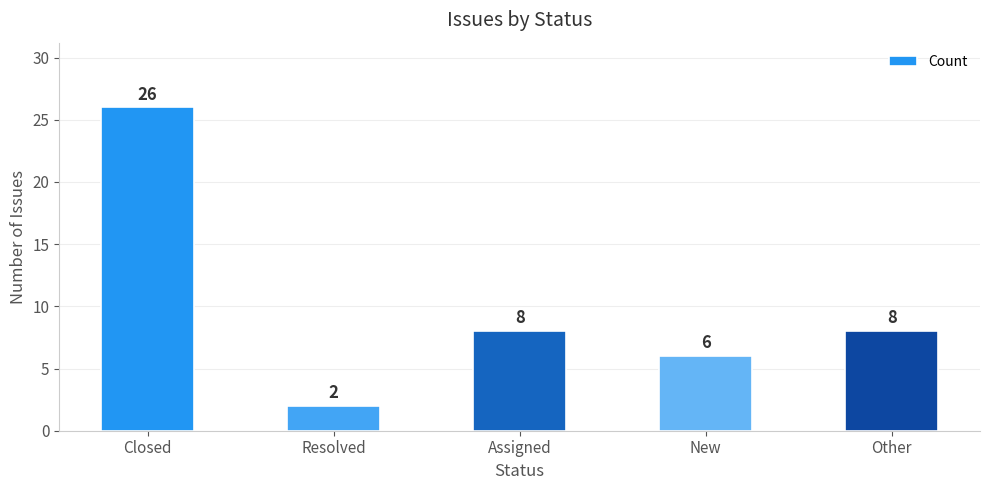

What is the ratio of the value at New to the value at Resolved?

3.0